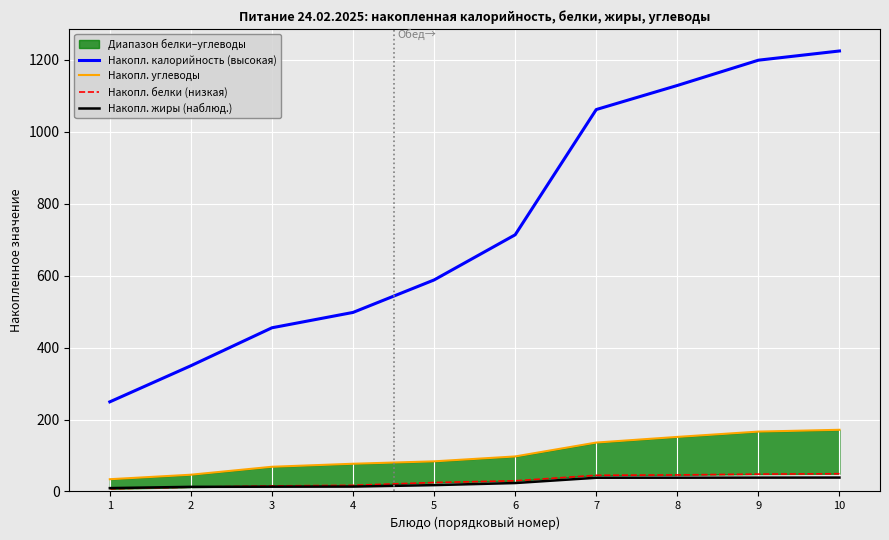

Rank the series at 4 from lowest to highest value.

Накопл. жиры (наблюд.), Накопл. белки (низкая), Накопл. углеводы, Накопл. калорийность (высокая)